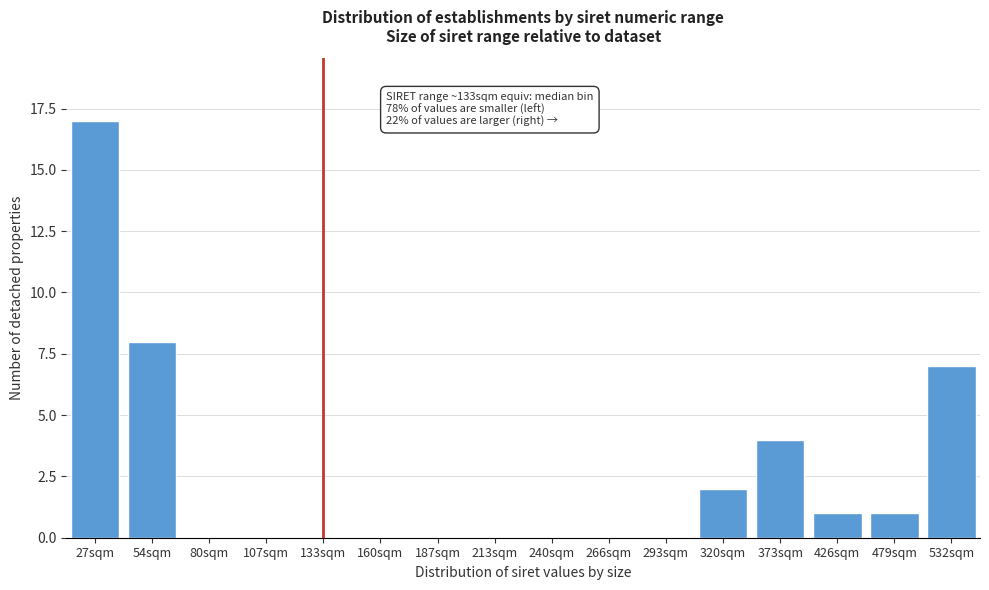

Reading right to left, extract all data points from this chart.

532sqm=7	479sqm=1	426sqm=1	373sqm=4	320sqm=2	293sqm=0	266sqm=0	240sqm=0	213sqm=0	187sqm=0	160sqm=0	133sqm=0	107sqm=0	80sqm=0	54sqm=8	27sqm=17